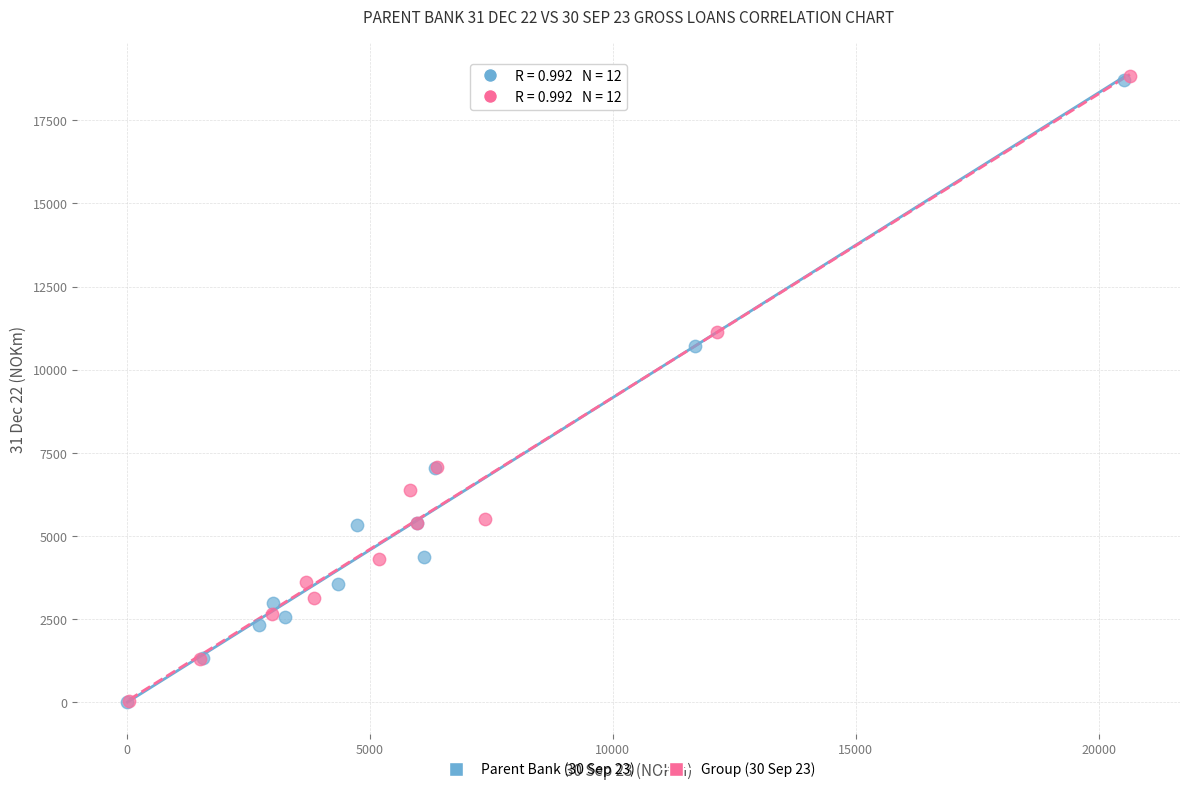

Which series has the largest Y range (max minus min)?

Group (30 Sep 23)